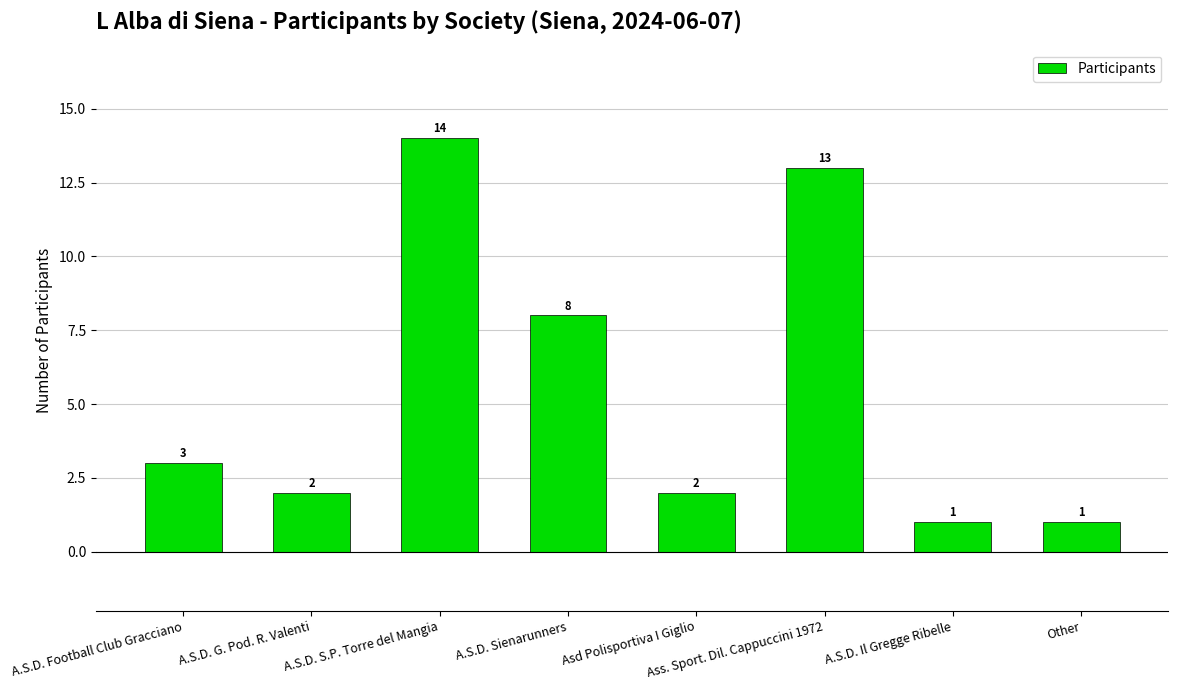

What is the sum of all values?

44